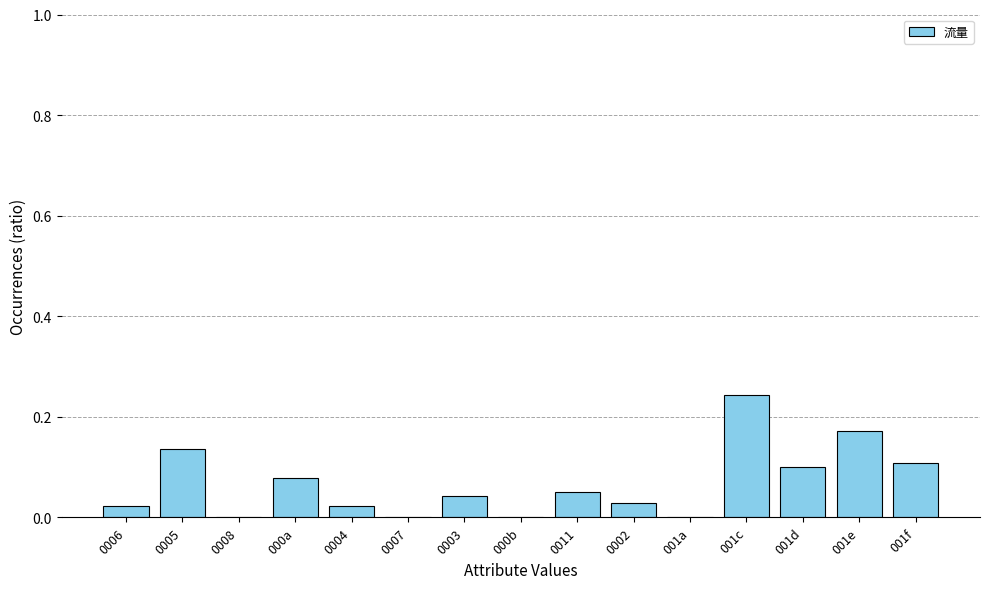

Between 0007 and 0003, which is larger?

0003